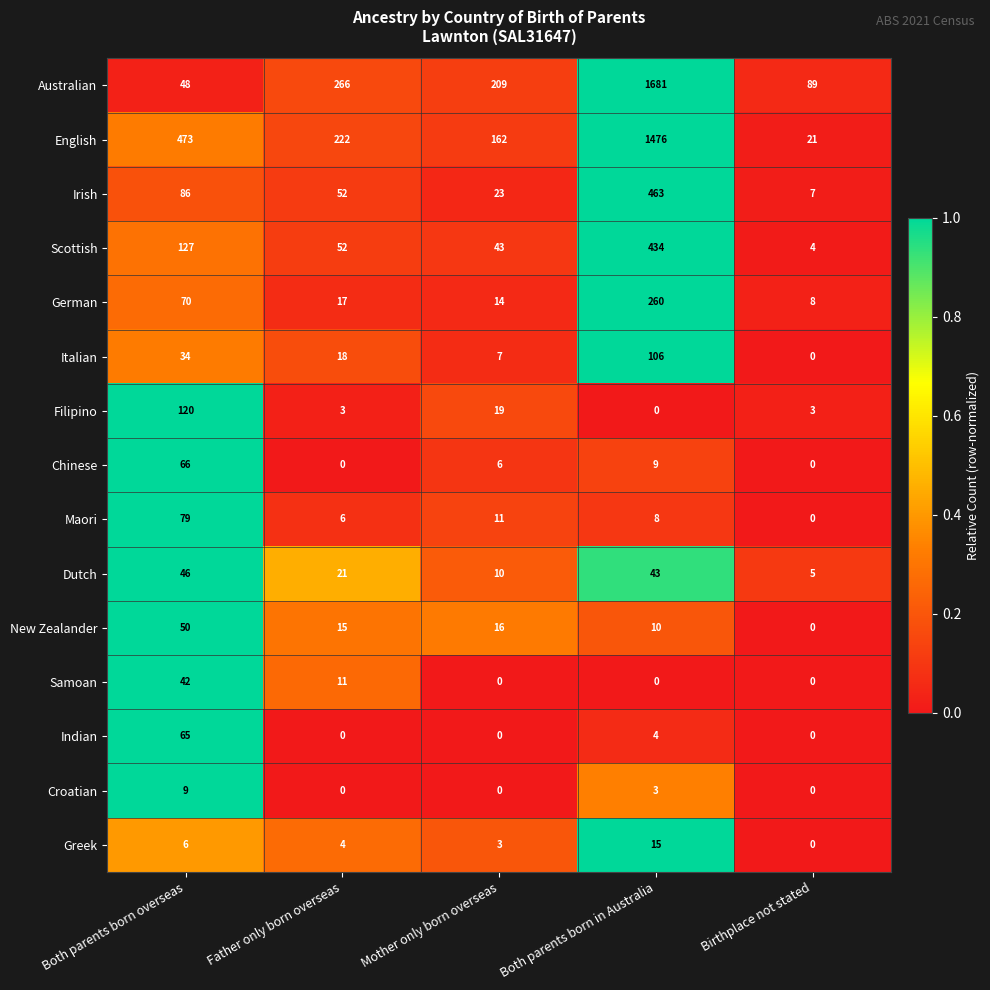

Rank the series by their maximum value, from lowest to highest.

Croatian, Greek, Samoan, Dutch, New Zealander, Indian, Chinese, Maori, Italian, Filipino, German, Scottish, Irish, English, Australian